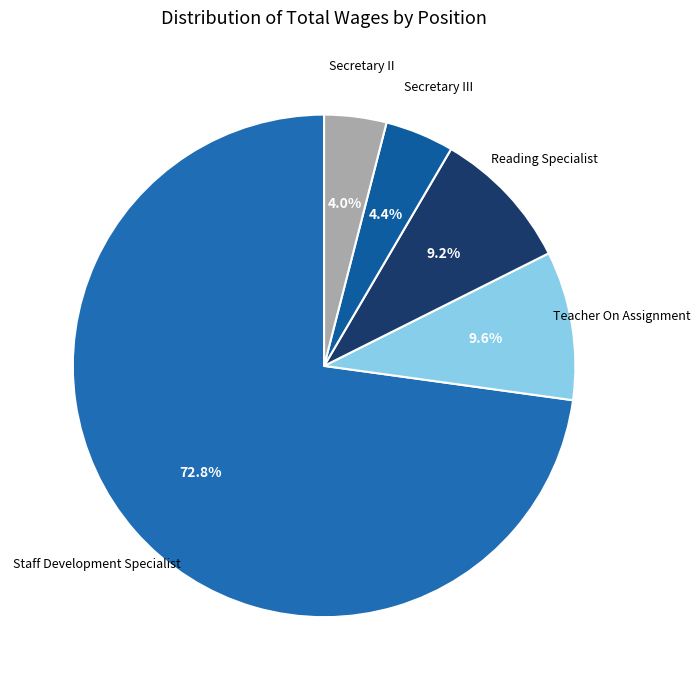

Which slice is the smallest?

Secretary II